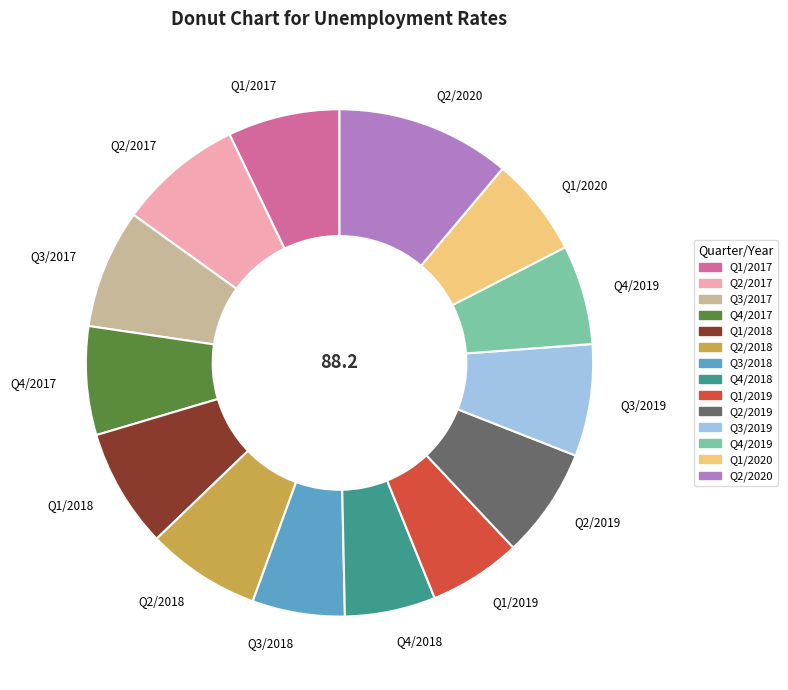

Which slice is the largest?

Q2/2020